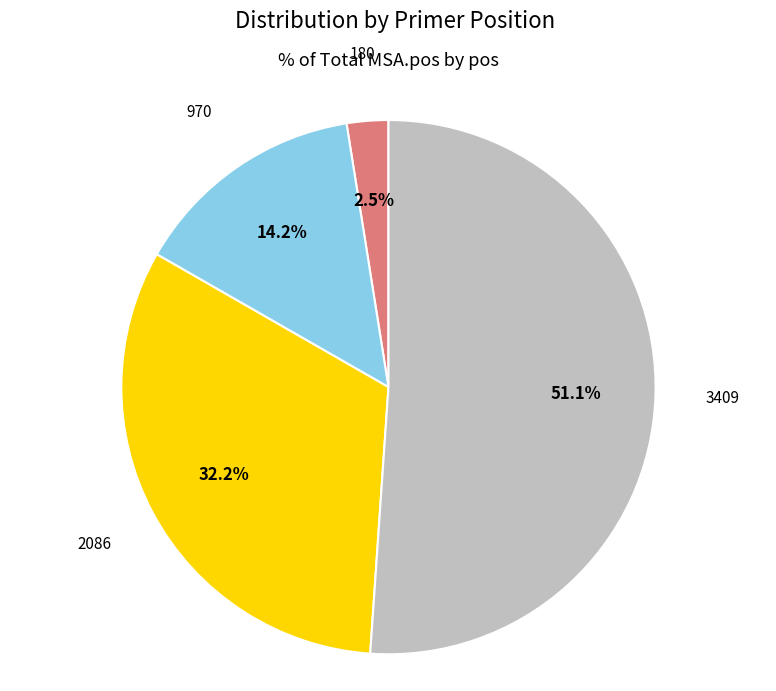

Combined, do 970 and 180 account for over 50%?

No